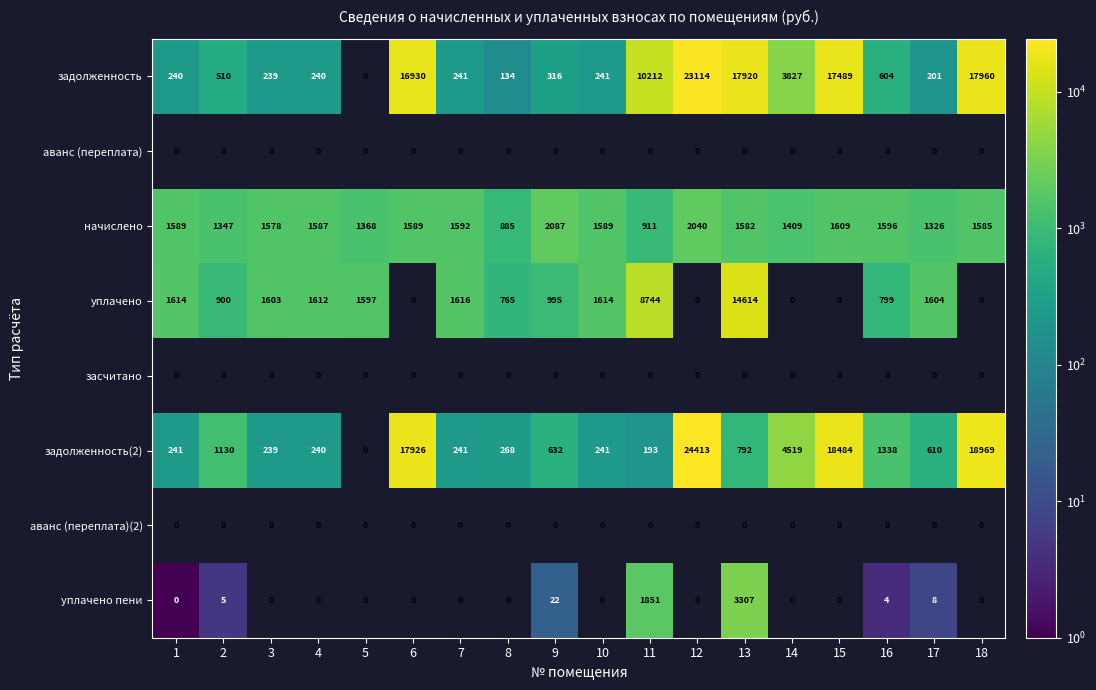

What is the sum of all задолженность(2) values?

90476